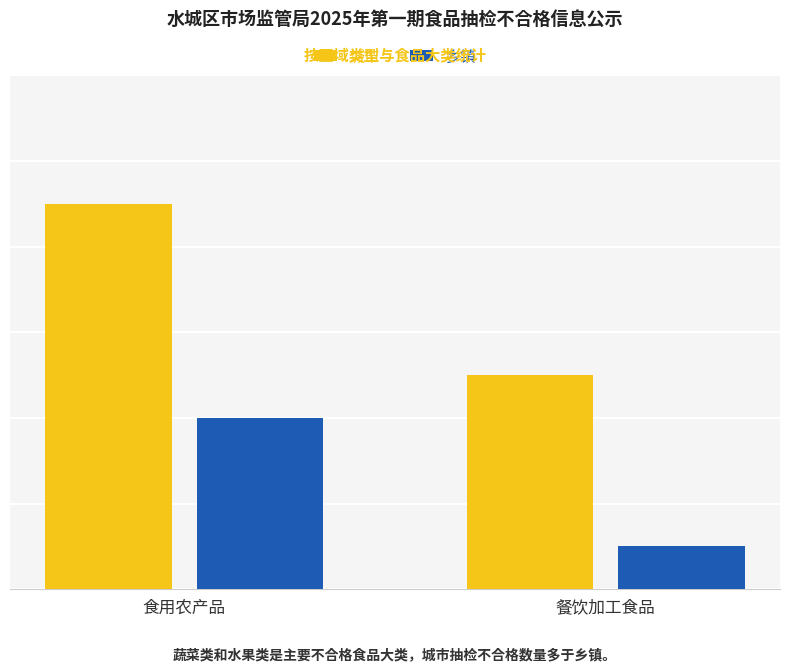

What is the minimum value for 乡镇?

1